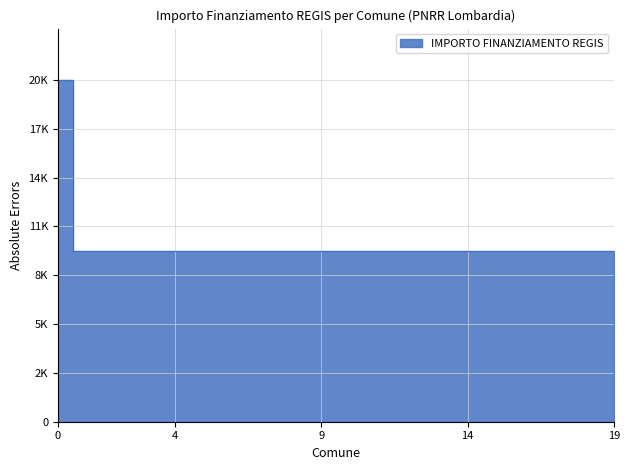

Count the number of values greater than 10172.

1